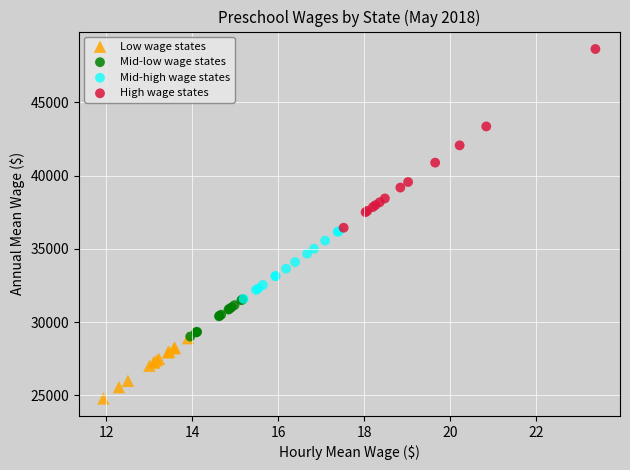

Which series contains the highest Y value?

High wage states